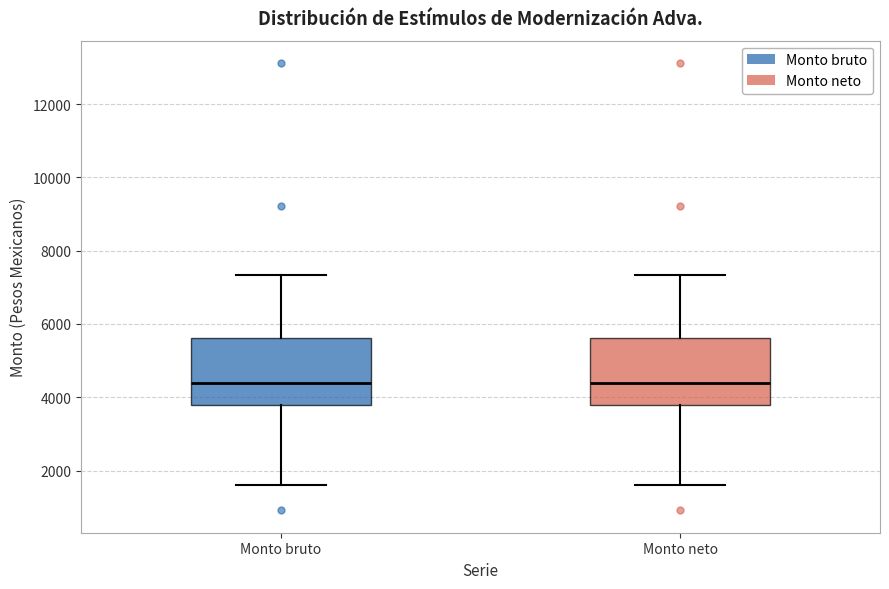

Reading left to right, transcribe this box plot: for each box, give where its median line is, the range the box spans, and where its two whiskers end, as read against the y-axis. The values are not printed on the chart, so give them approximately, as read against the axis.

Monto bruto: median 4400, box 3800 to 5600, whiskers 1600 to 7400
Monto neto: median 4400, box 3800 to 5600, whiskers 1600 to 7400